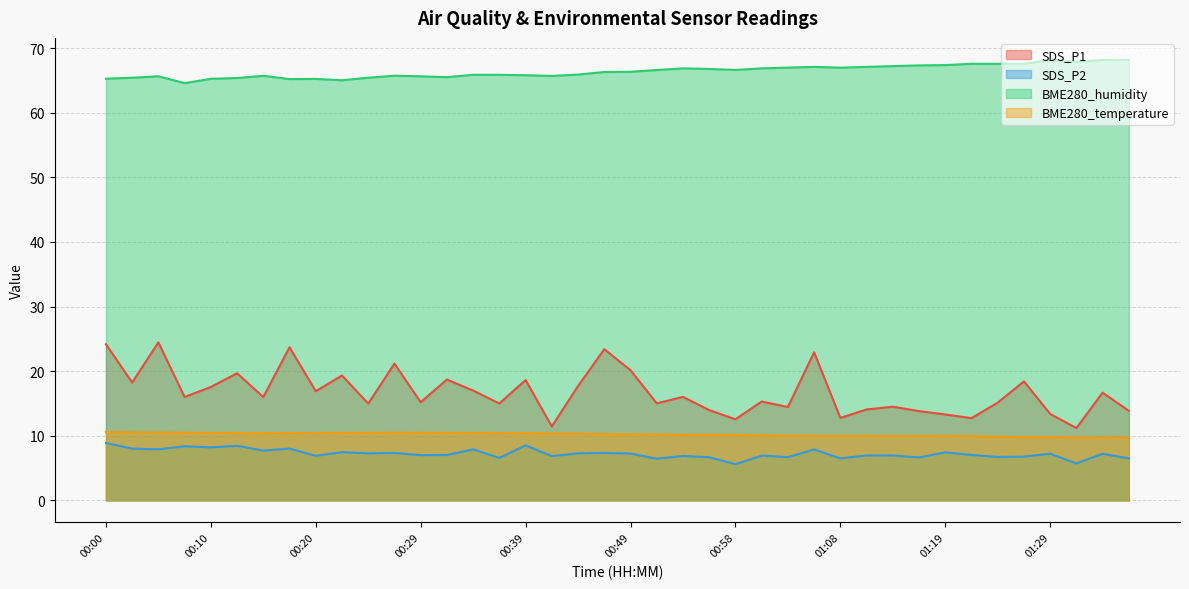

The value of BME280_temperature at 00:15 is 10.4. True or false?

True